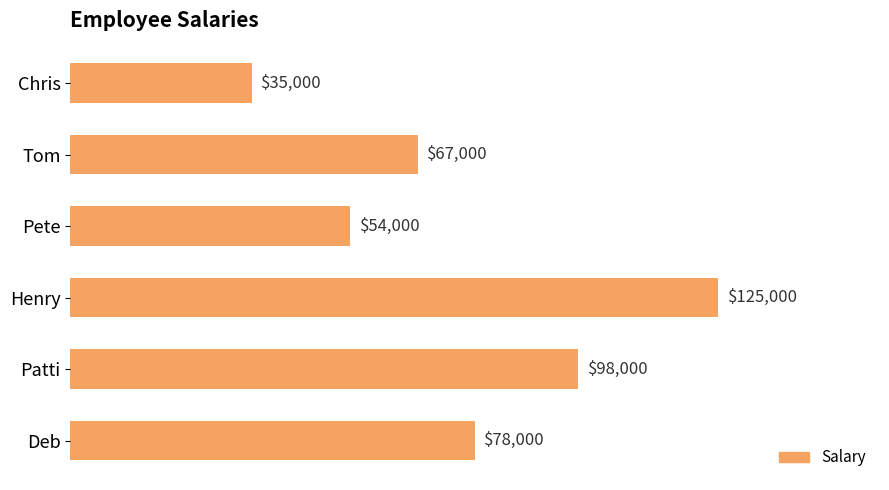

Rank the categories by value from highest to lowest.

Henry, Patti, Deb, Tom, Pete, Chris